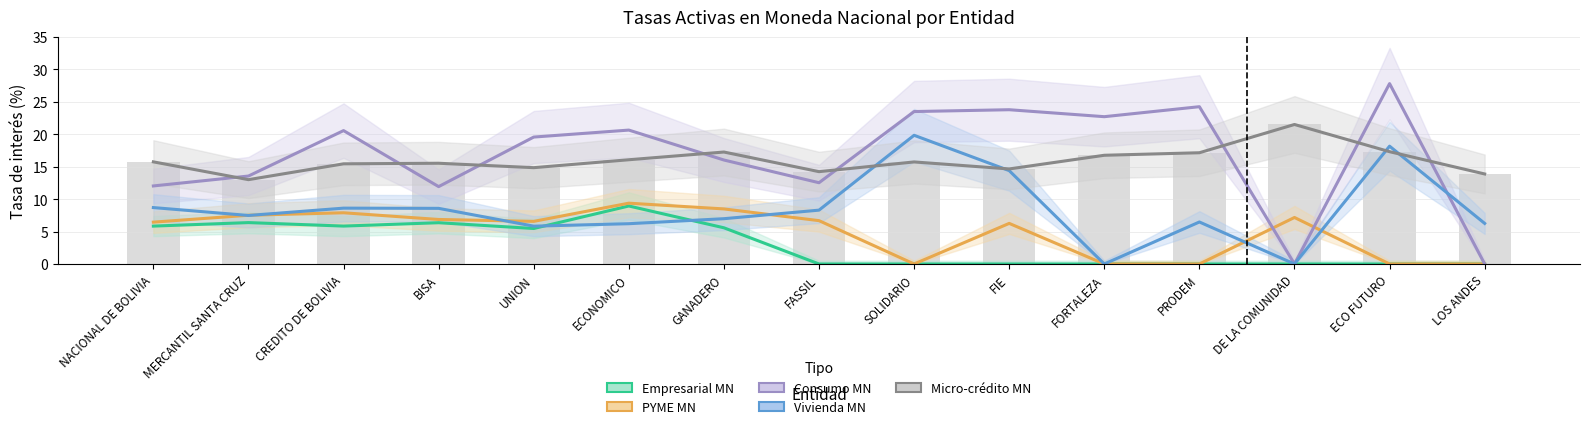

Which series has the largest range (max minus min)?

Consumo MN